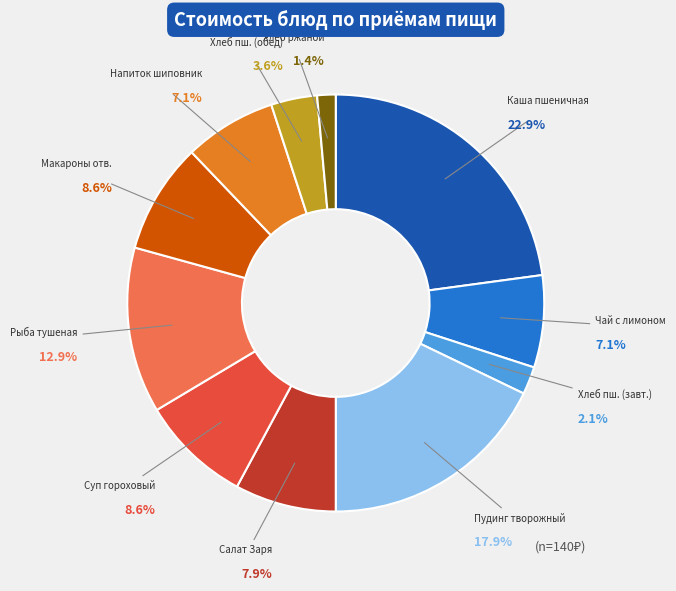

How much of the chart is everything except Хлеб пш. (завт.)?

97.9%